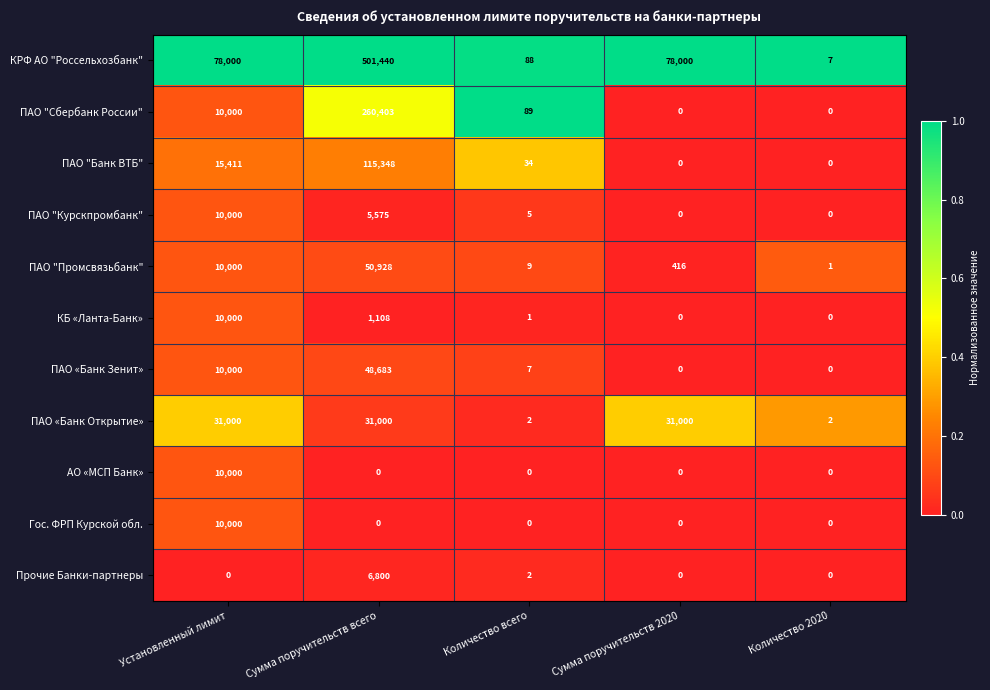

True or false: Прочие Банки-партнеры has a value of 1 at Количество всего.

False